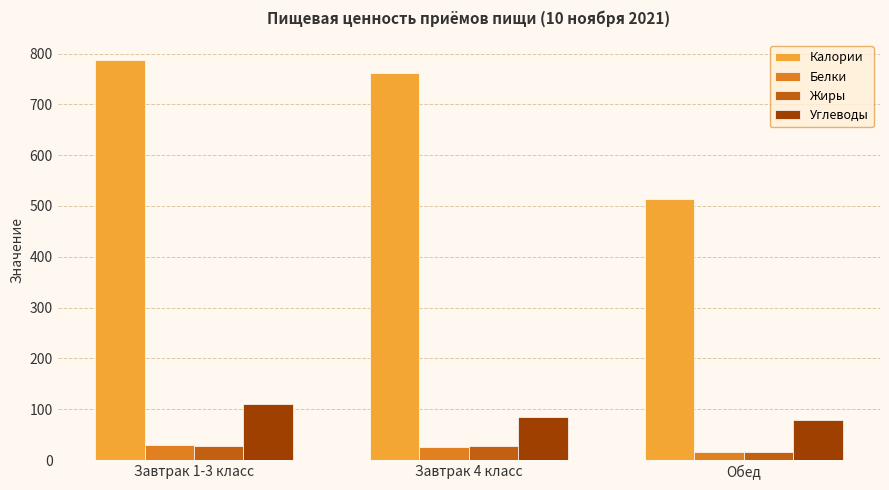

What value does the Калории series have at Завтрак 4 класс?

761.0